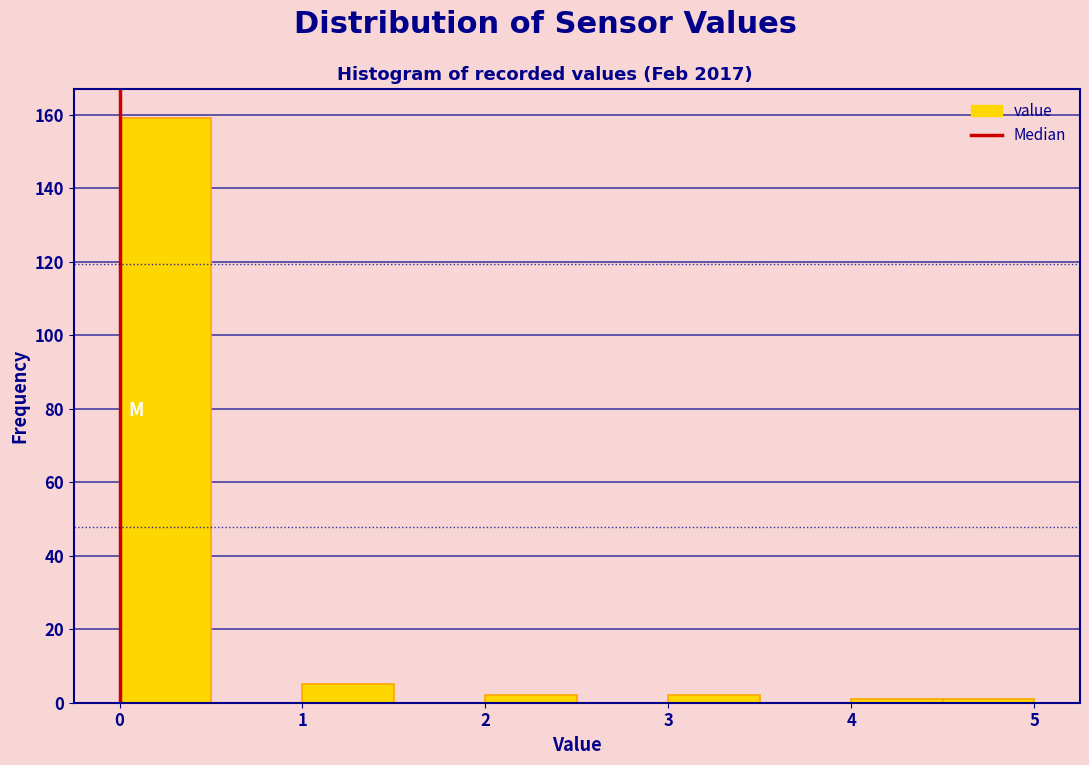

Reading left to right, list every bar in this chart as the range it spans on the x-axis followed by its height. The values are not printed on the chart, so give them approximately, as read against the axis.

0.0 to 0.5: 160
0.5 to 1.0: 0
1.0 to 1.5: 6
1.5 to 2.0: 0
2.0 to 2.5: 2
2.5 to 3.0: 0
3.0 to 3.5: 2
3.5 to 4.0: 0
4.0 to 4.5: under 2
4.5 to 5.0: under 2